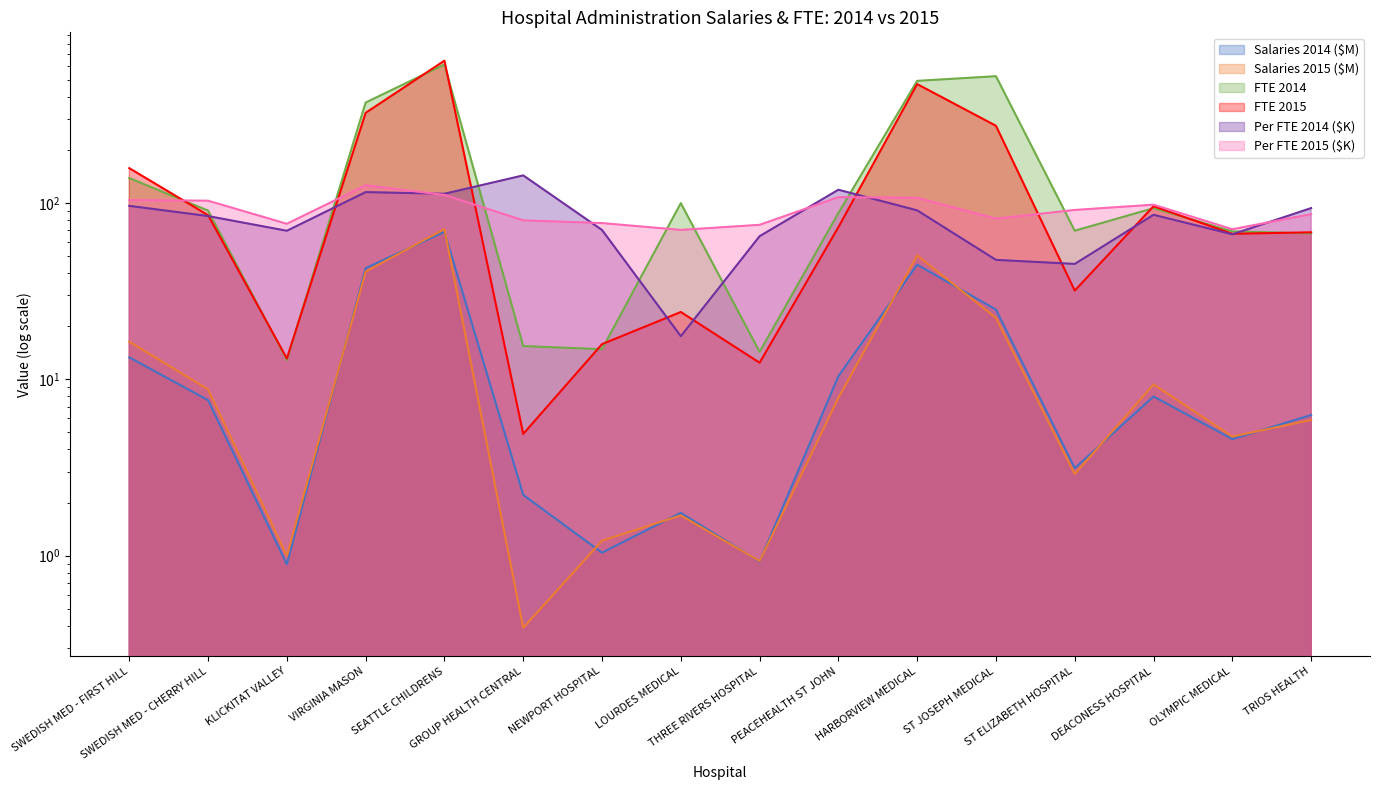

True or false: fte_2015 and salaries_2015 cross at least once.

False